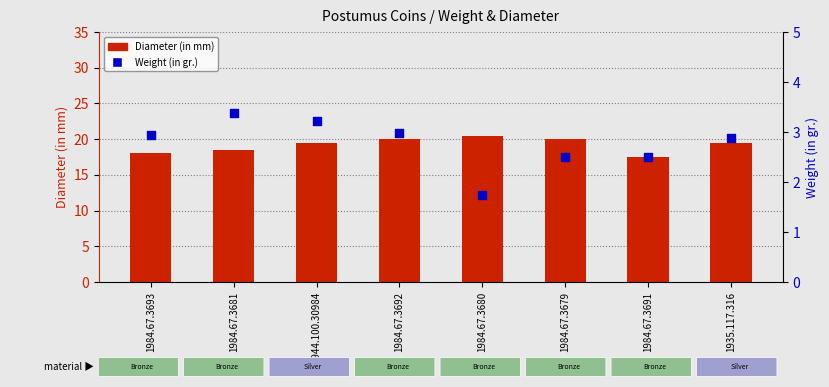

What is the total value across all series at 1984.67.3693?

20.9